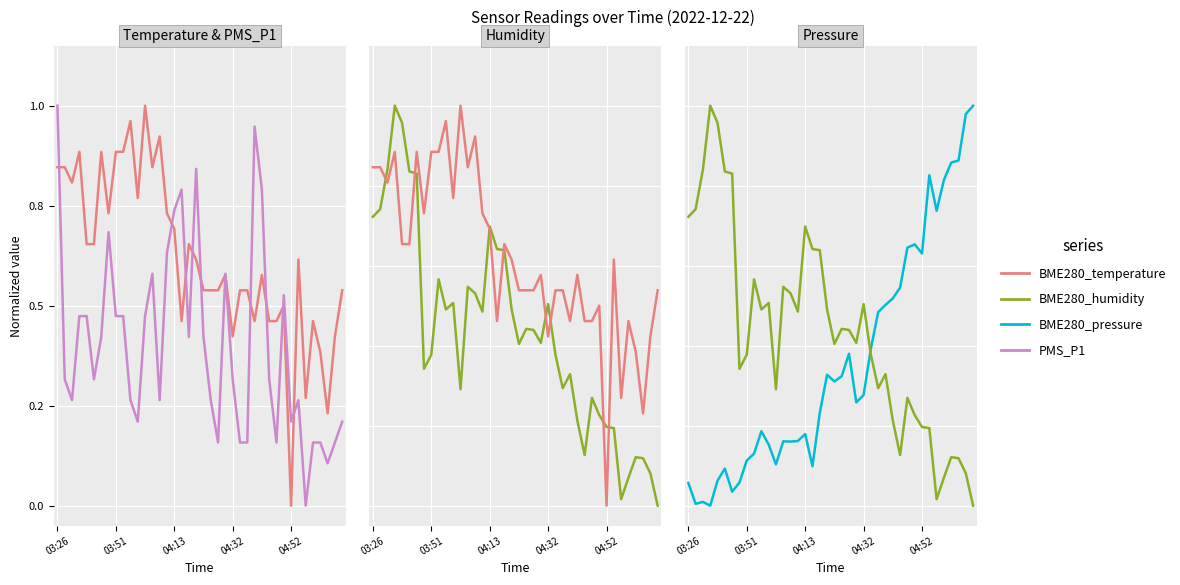

What is the difference between the maximum and minimum values in the BME280_pressure series?

1.0